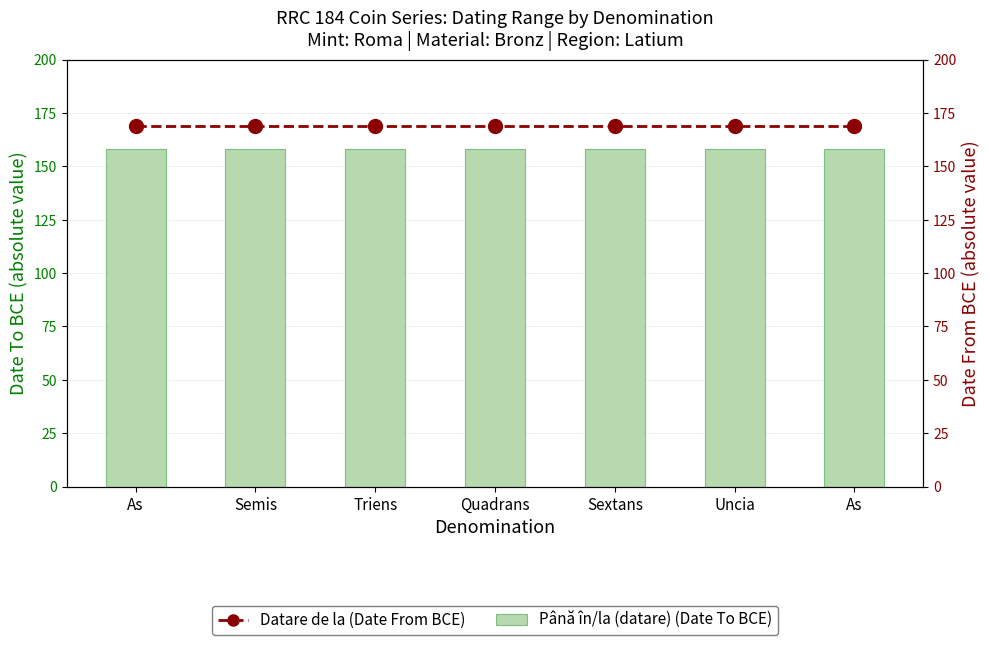

Which series has the widest spread of values?

Până în/la (datare)